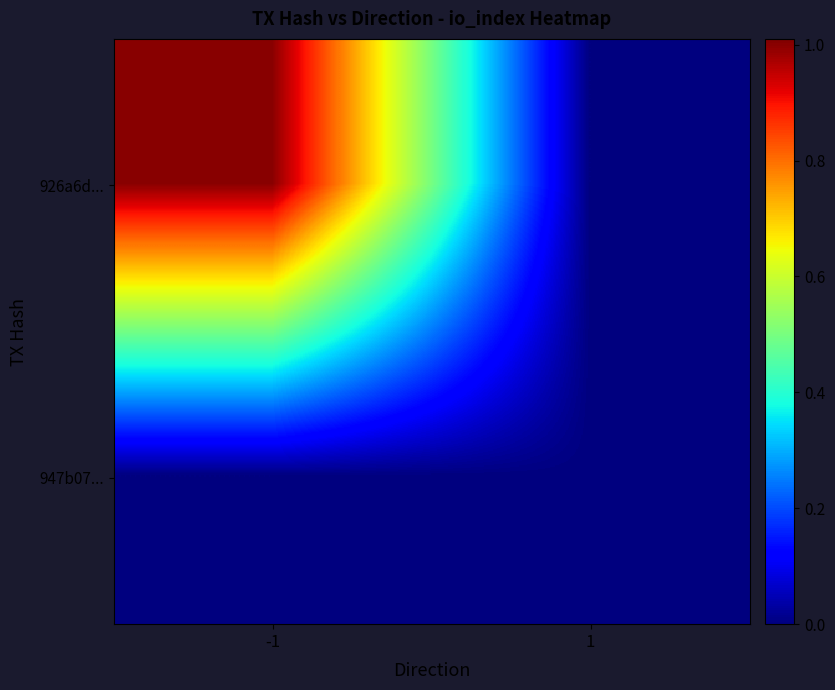

Which series has the widest spread of values?

926a6d...